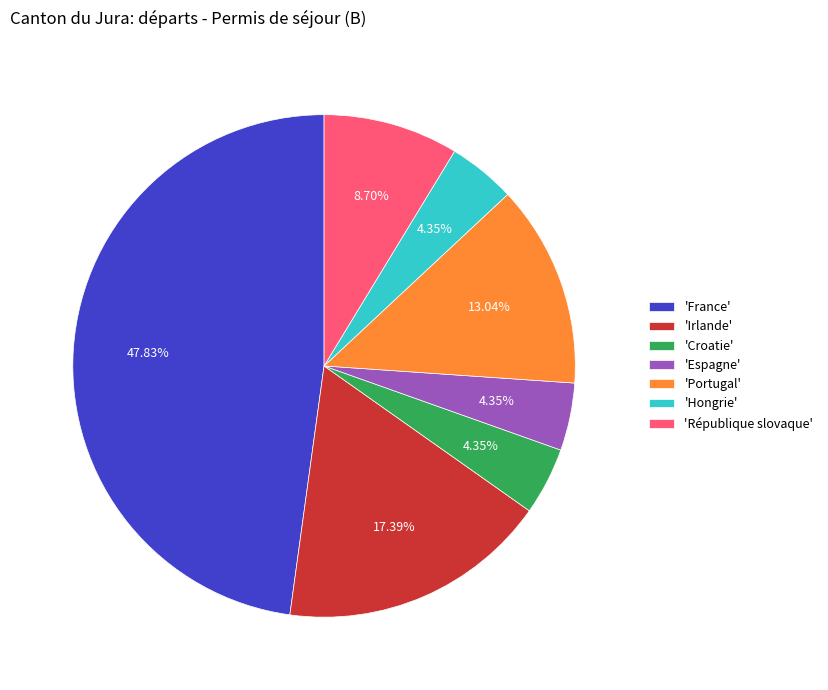

Do 'Irlande' and 'République slovaque' together represent more than half of the pie?

No